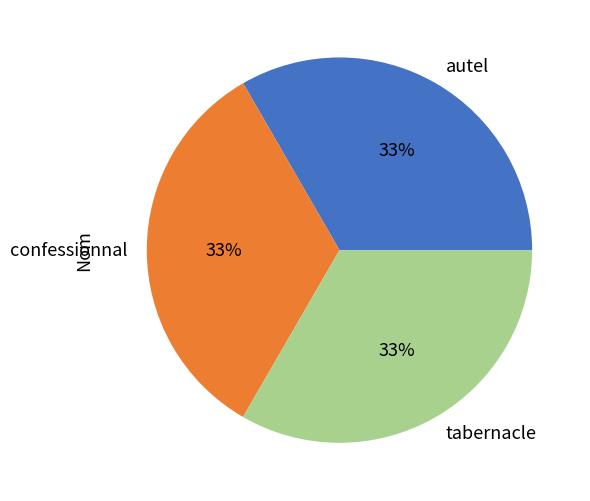

What is the ratio of the value at autel to the value at confessionnal?

1.0